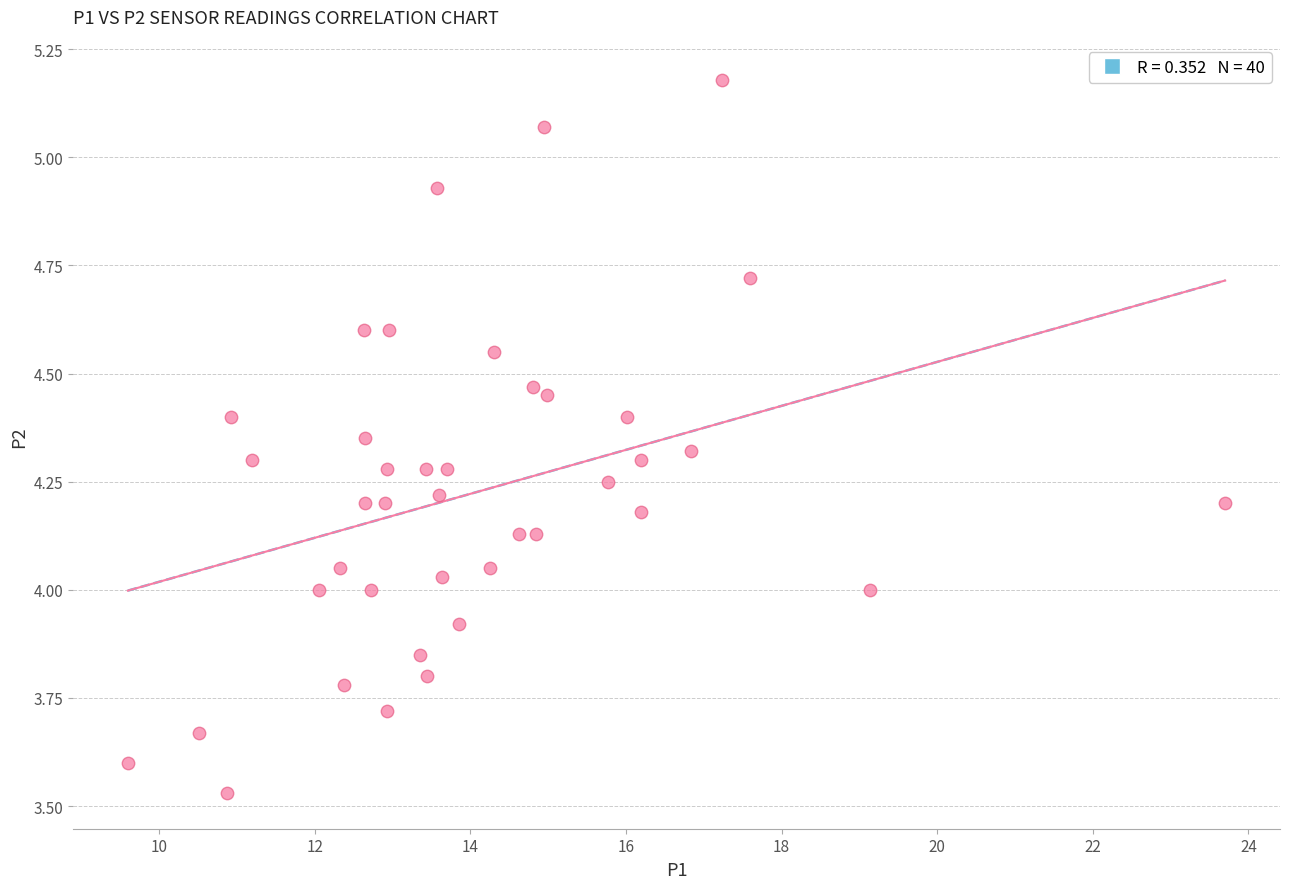

What is the range of X values (max minus min)?

14.1